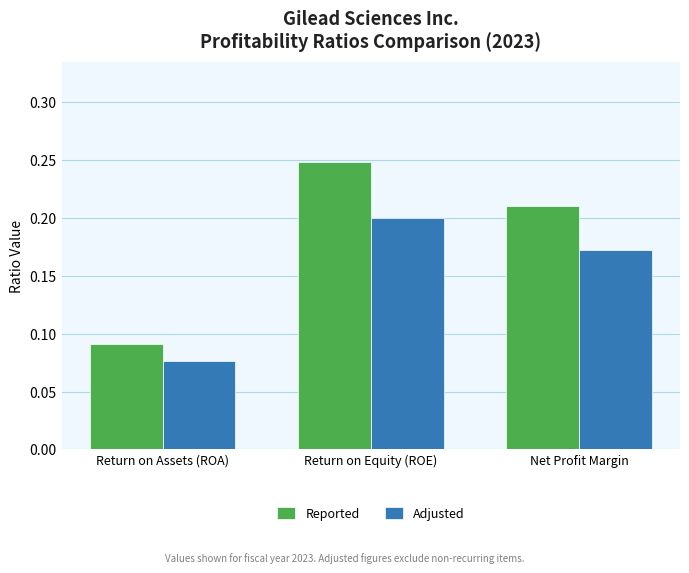

The Adjusted series shows 0.2 at Net Profit Margin. True or false?

True